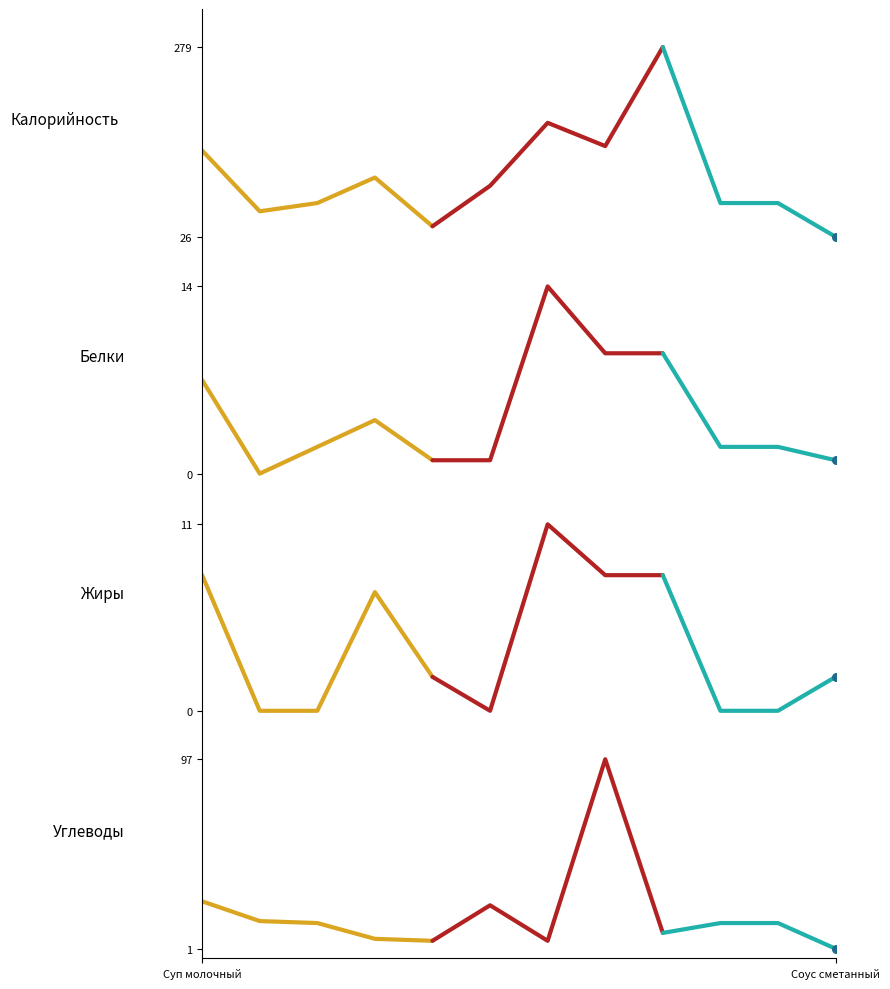

Which series has the widest spread of Y values?

Калорийность